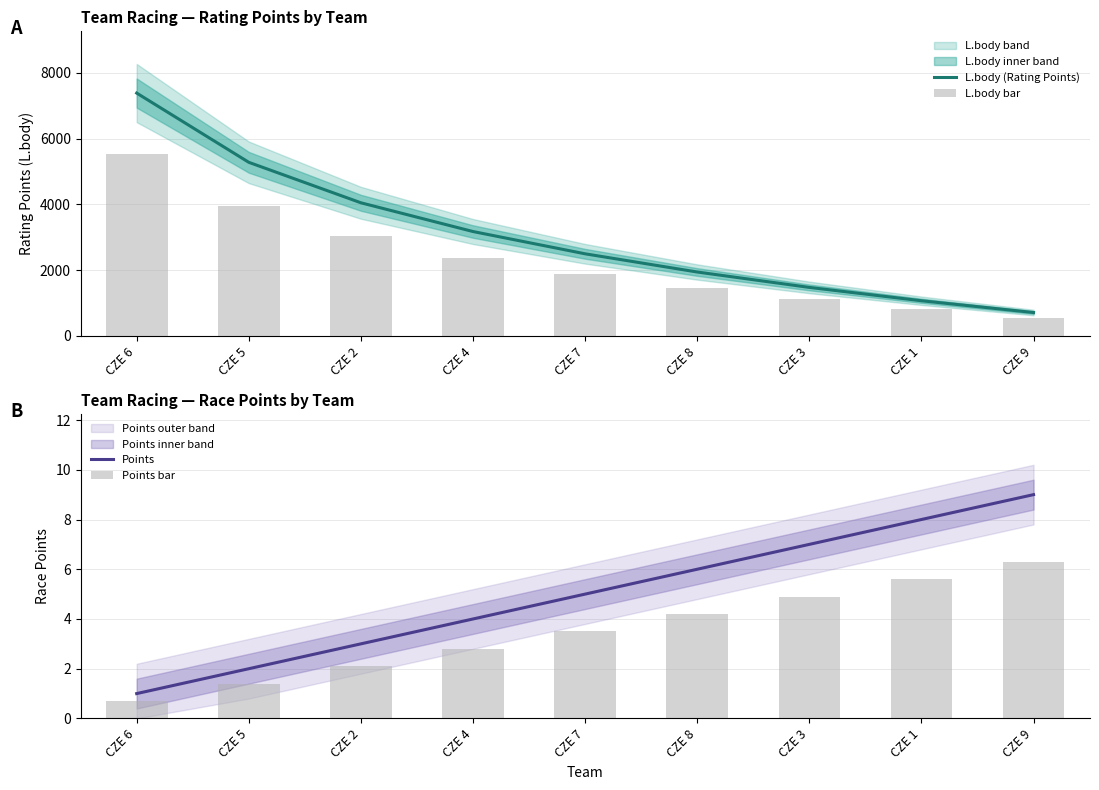

Which series has the largest total across all categories?

L.body (Rating Points)